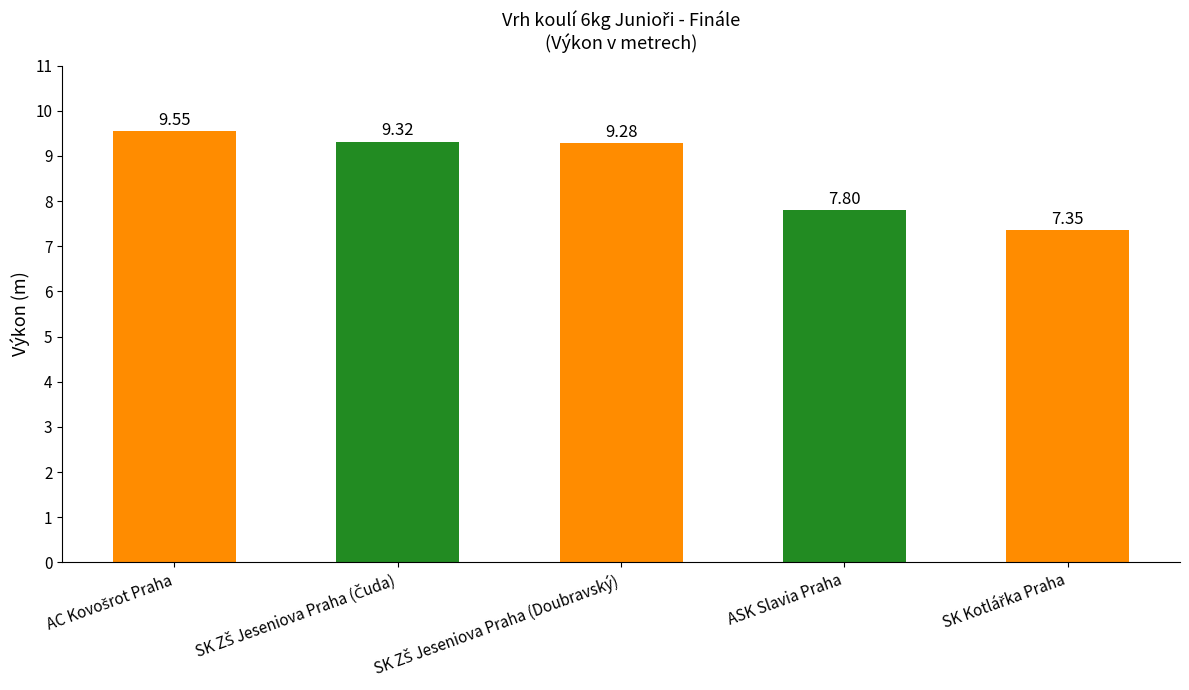

The chart shows a value of 7.8 at ASK Slavia Praha. True or false?

True